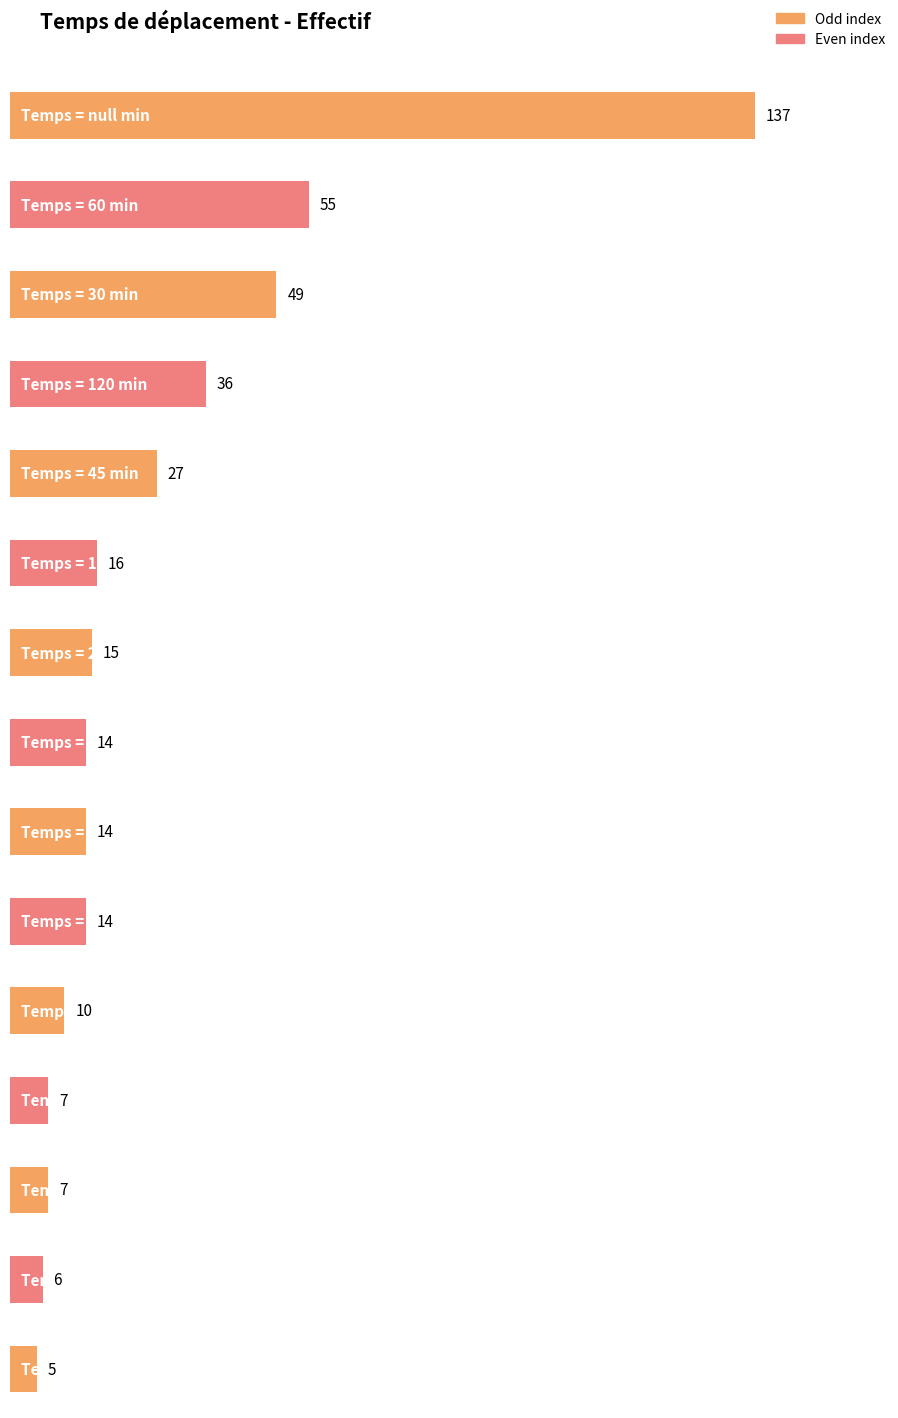

What is the smallest value displayed?

5